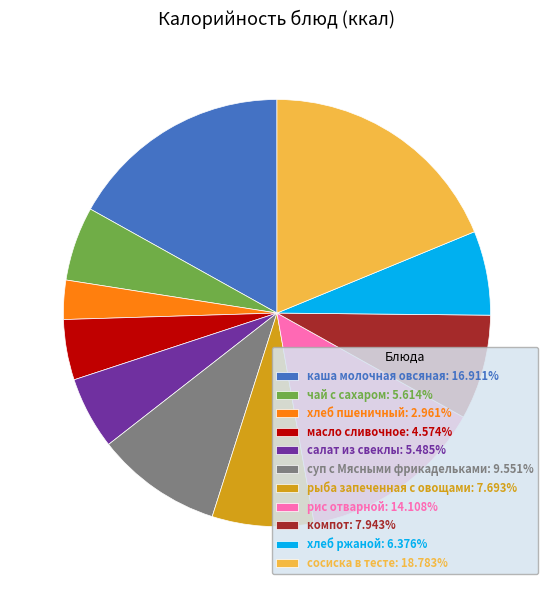

Combined, do сосиска в тесте: 18.783% and хлеб ржаной: 6.376% account for over 50%?

No